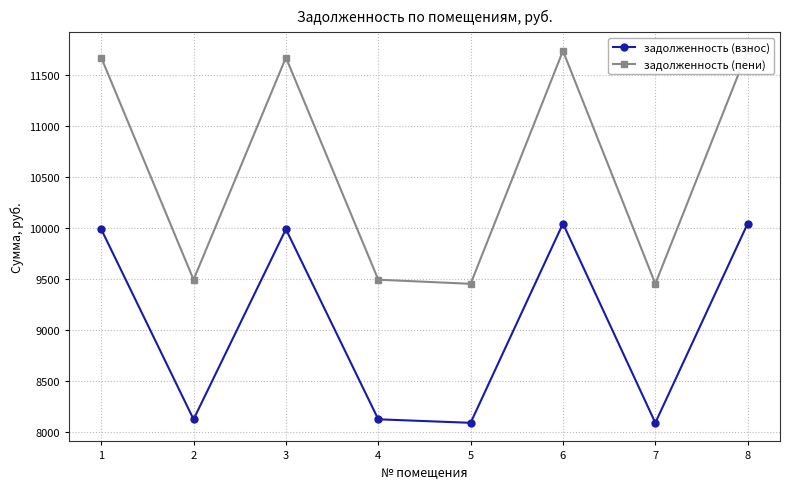

Reading left to right, transcribe all the data shown in this chart.

задолженность (взнос): 9987.8	8121.6	9987.8	8121.6	8087.0	10043.4	8087.0	10043.4
задолженность (пени): 11673.3	9492.1	11673.3	9492.1	9451.7	11738.2	9451.7	11738.2